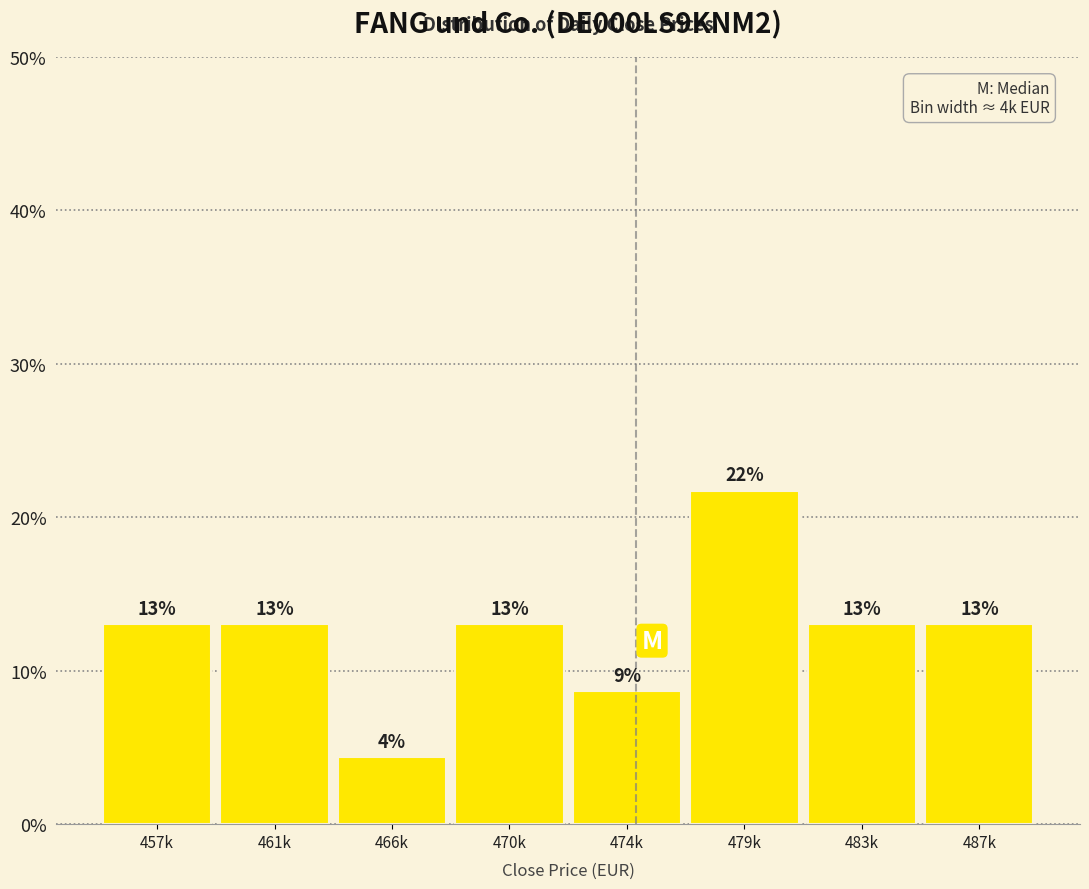

What is the sum of all values?

100.0